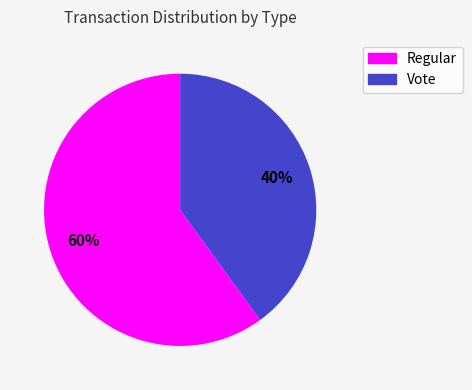

Which category accounts for the majority?

Regular